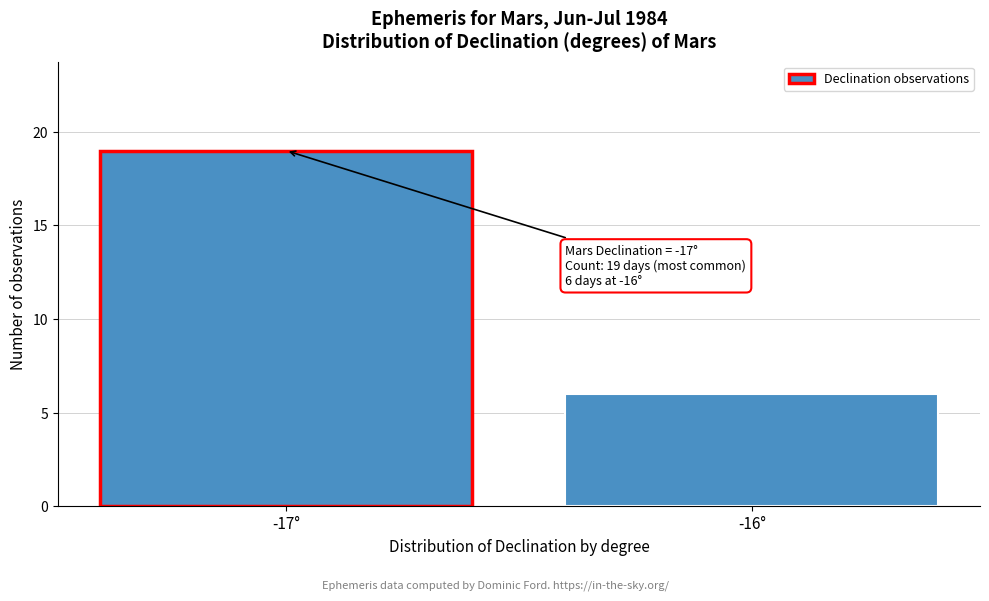

Reading right to left, extract all data points from this chart.

6	19